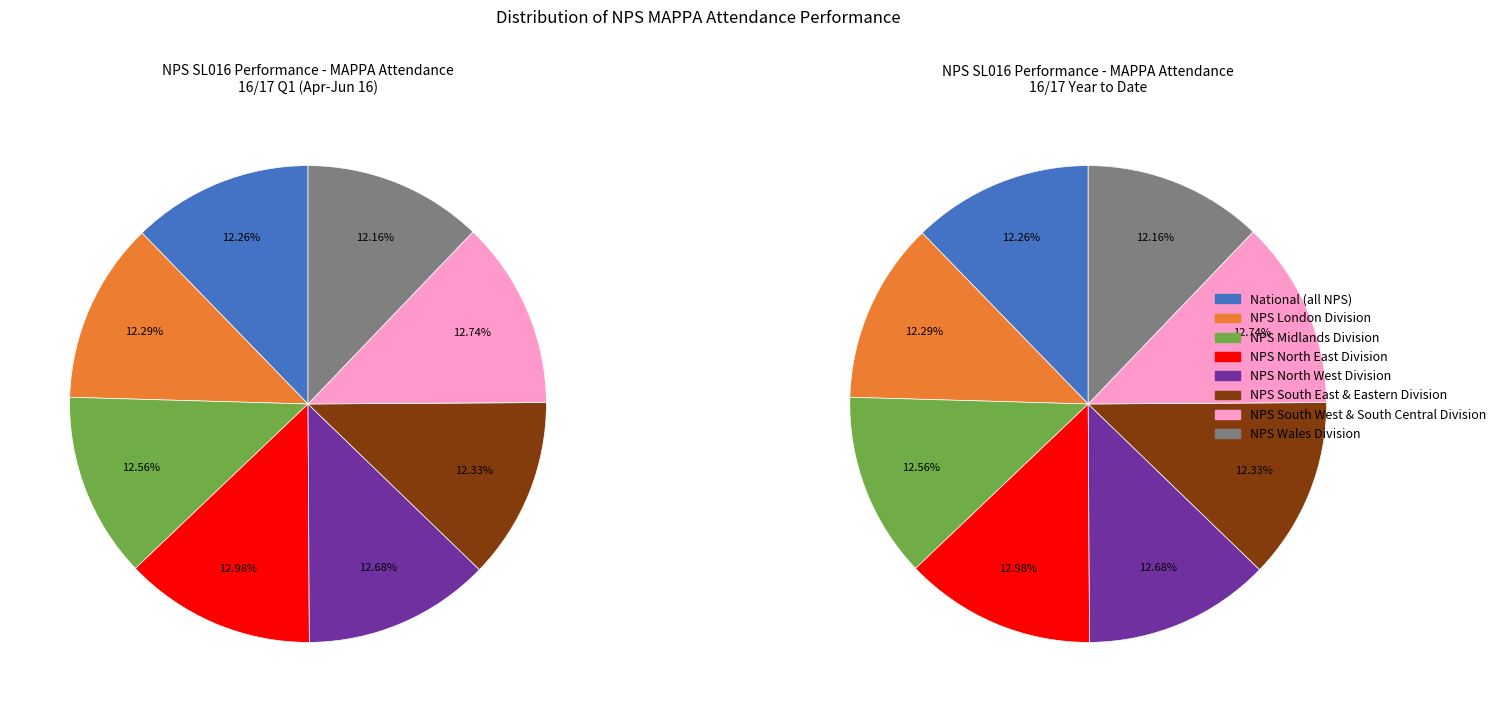

Which has a higher value, NPS Midlands Division or NPS North East Division?

NPS North East Division